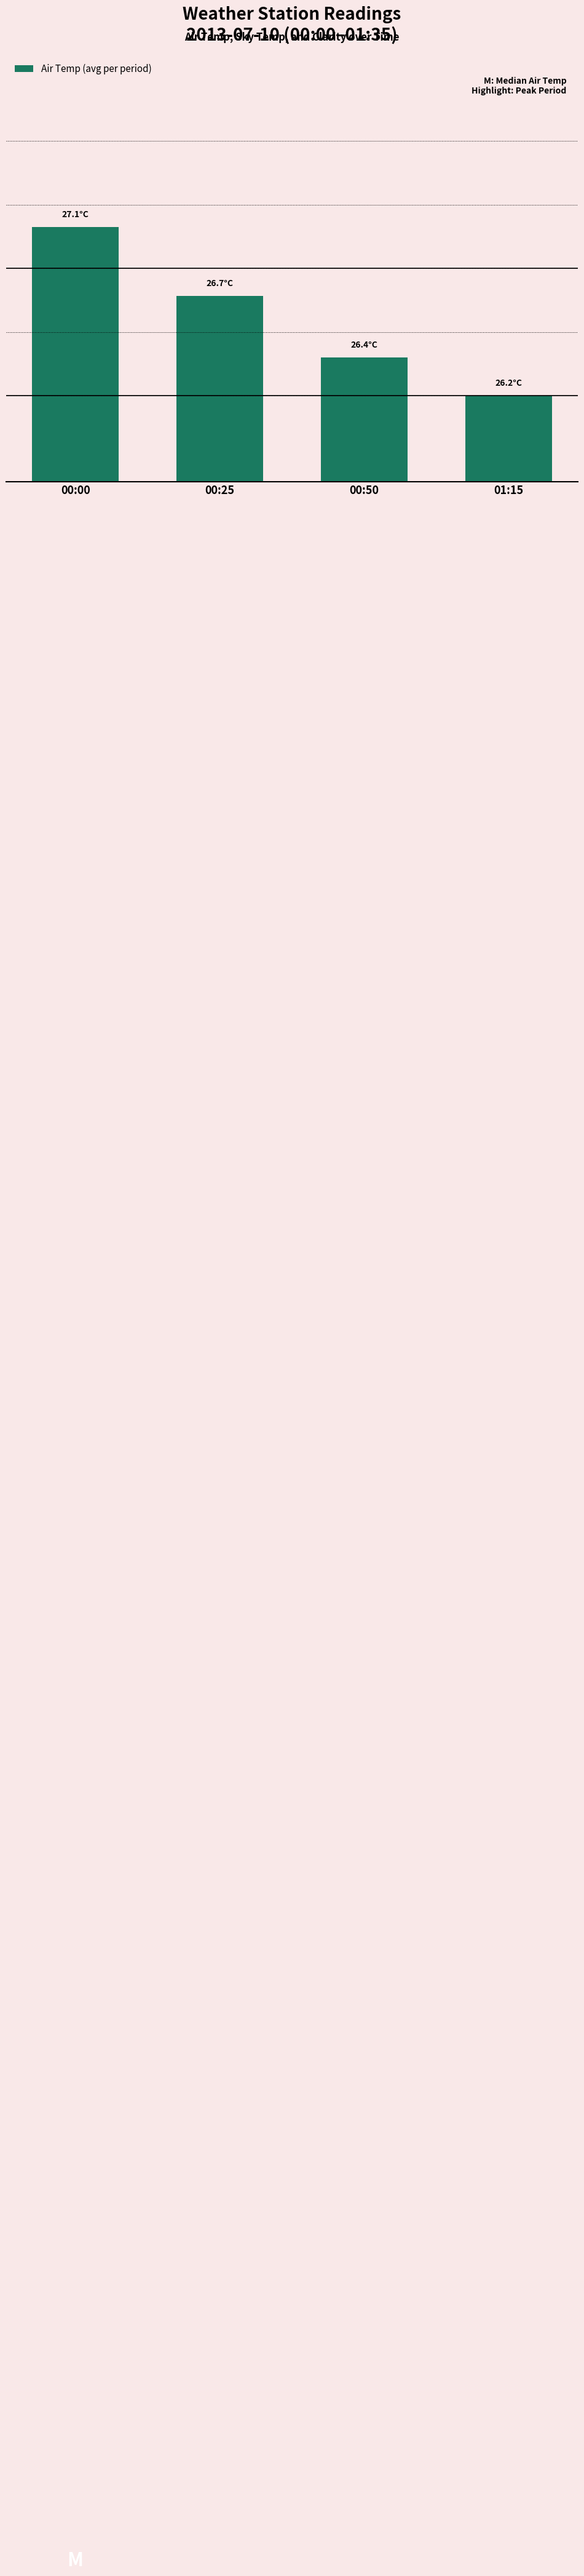

At which label is the value closest to 26?

01:15